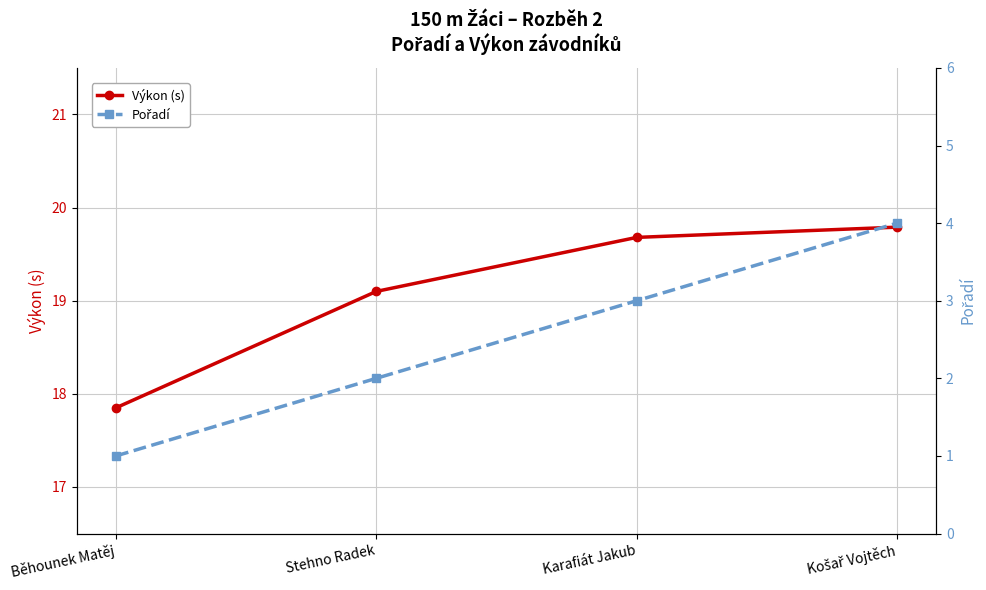

Which category has the lowest value across all series?

Běhounek Matěj